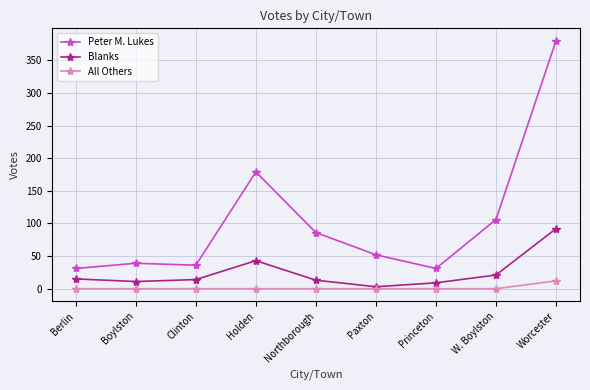

What is the label of the 6th point from the left?

Paxton